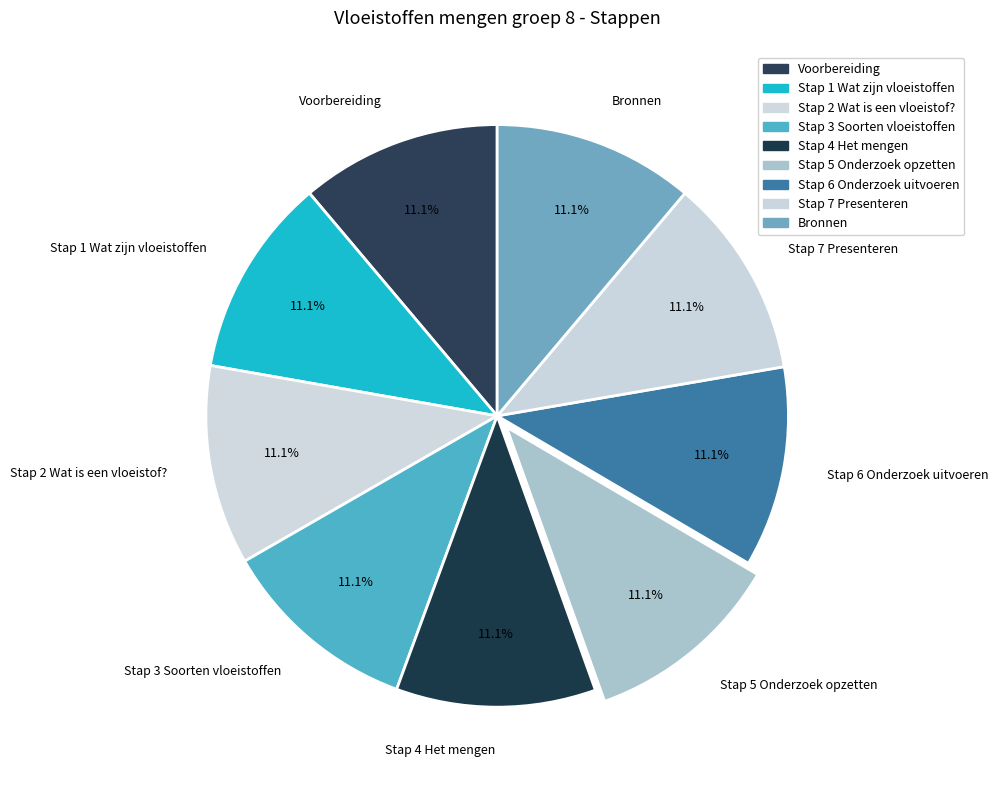

What is the ratio of the value at Stap 3 Soorten vloeistoffen to the value at Stap 7 Presenteren?

1.0